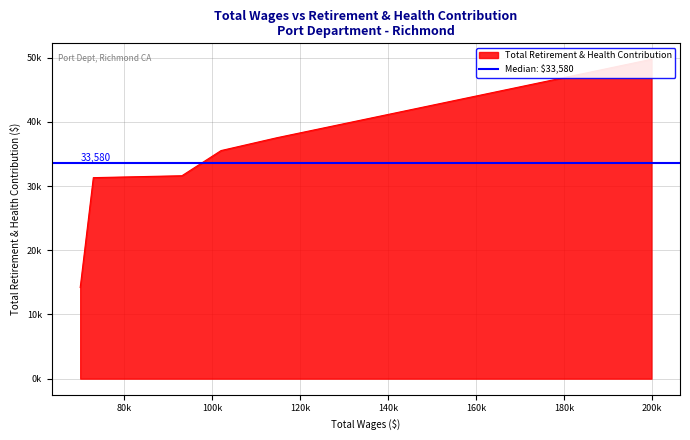

True or false: the data shows 19160 at Port Director.

False